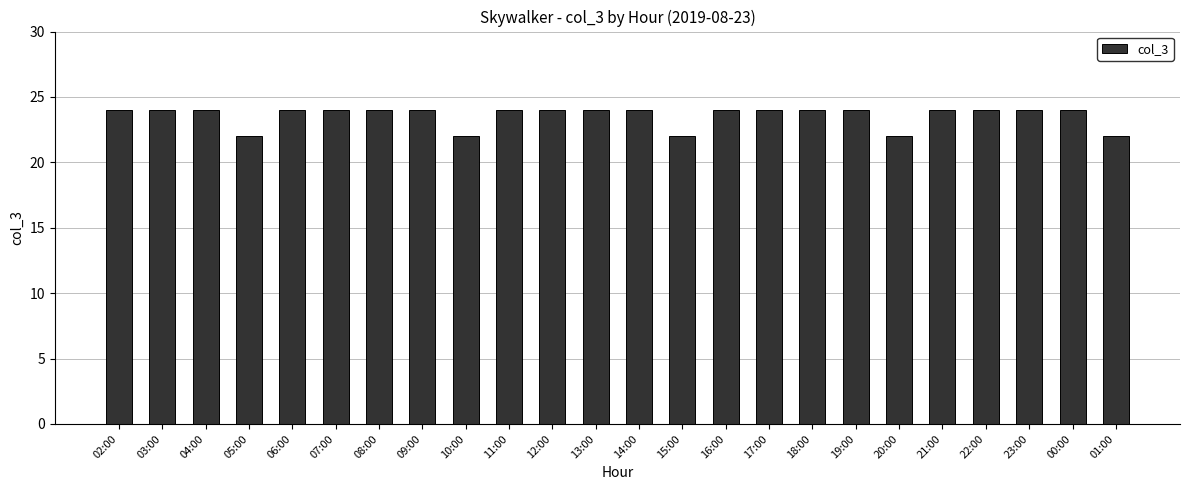

What position from the right is 23:00?

3